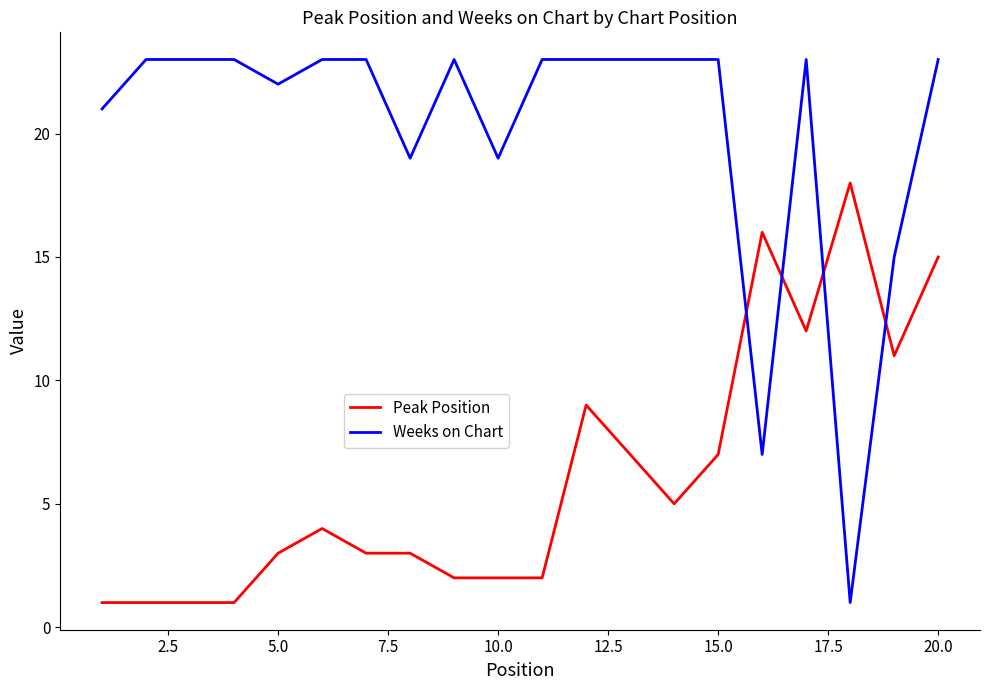

How many lines are shown in the chart?

2